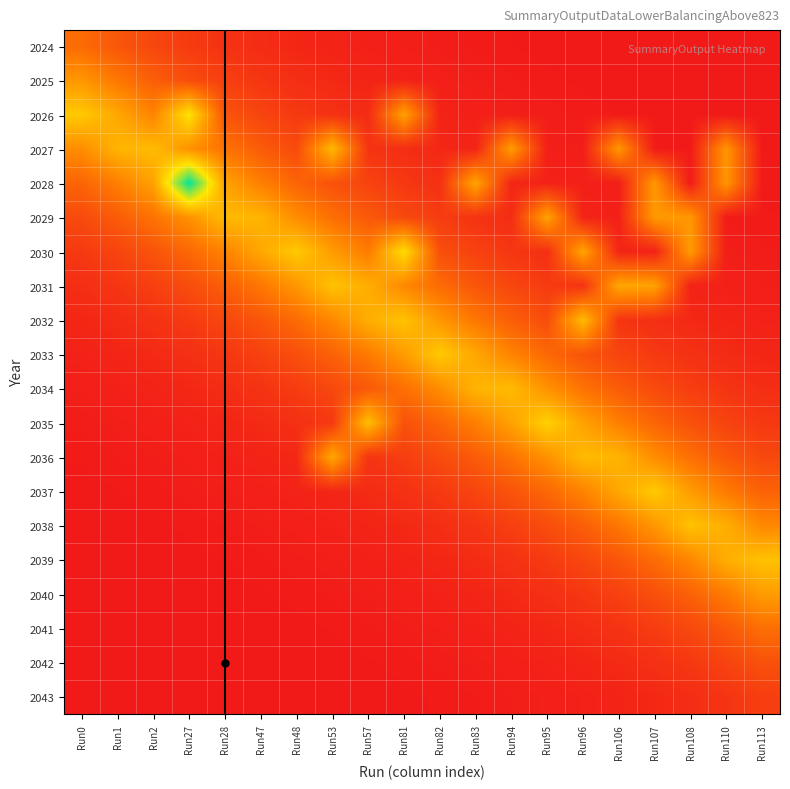

What is the spread (max minus min) of values at Run106?

0.5